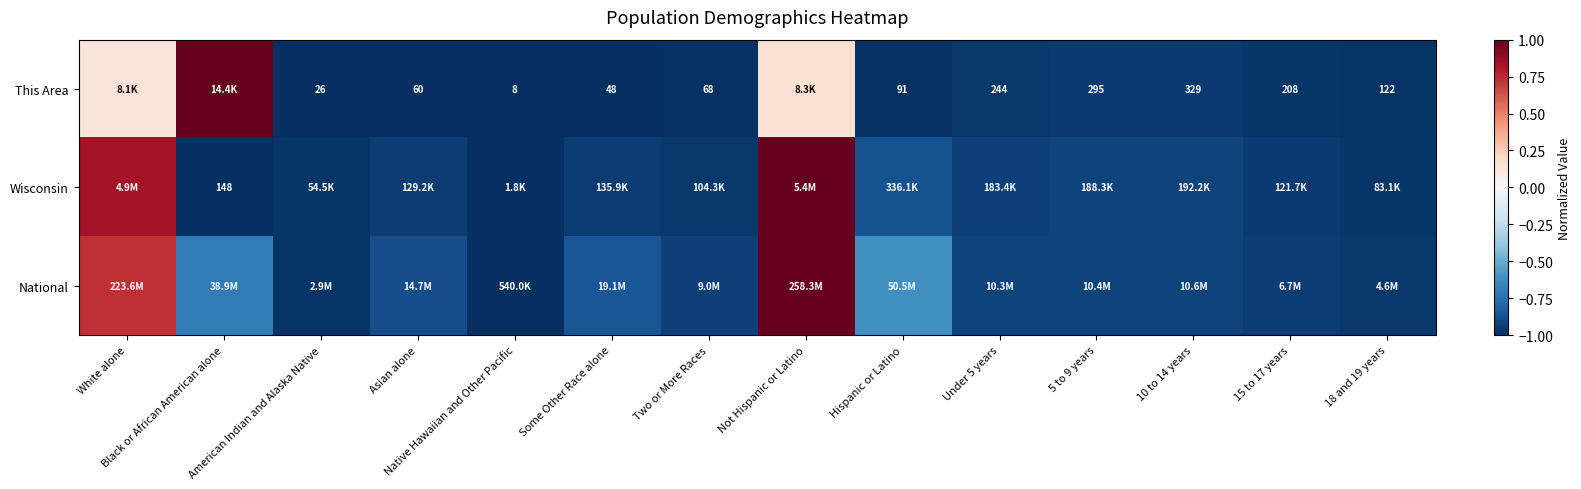

The National series shows -0.9 at Under 5 years. True or false?

True